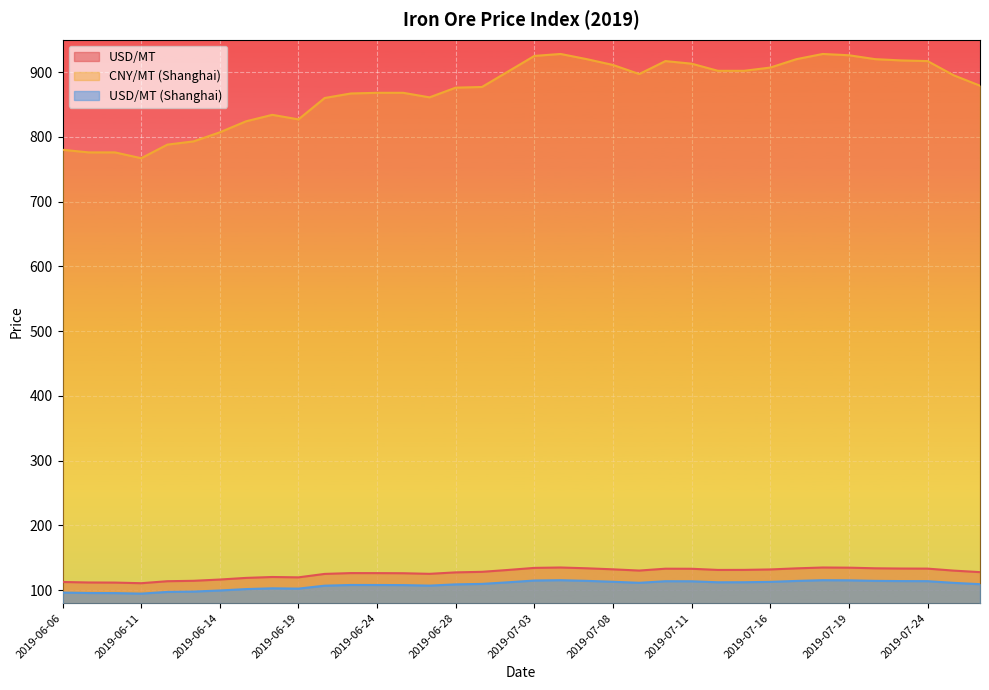

What is the label of the 17th point from the left?

2019-07-01